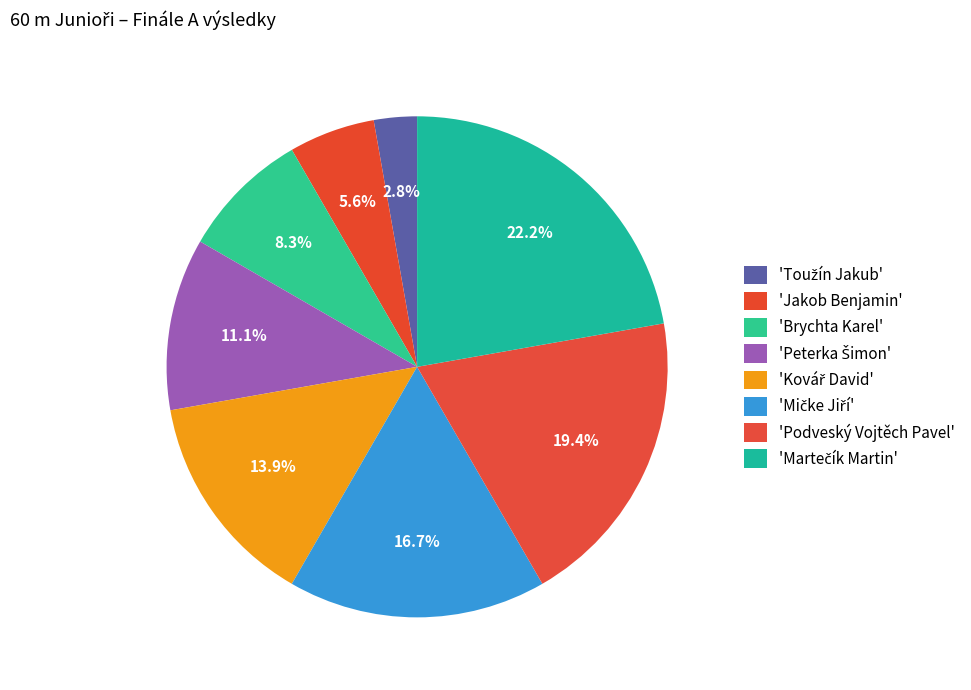

Does any single category account for the majority?

No